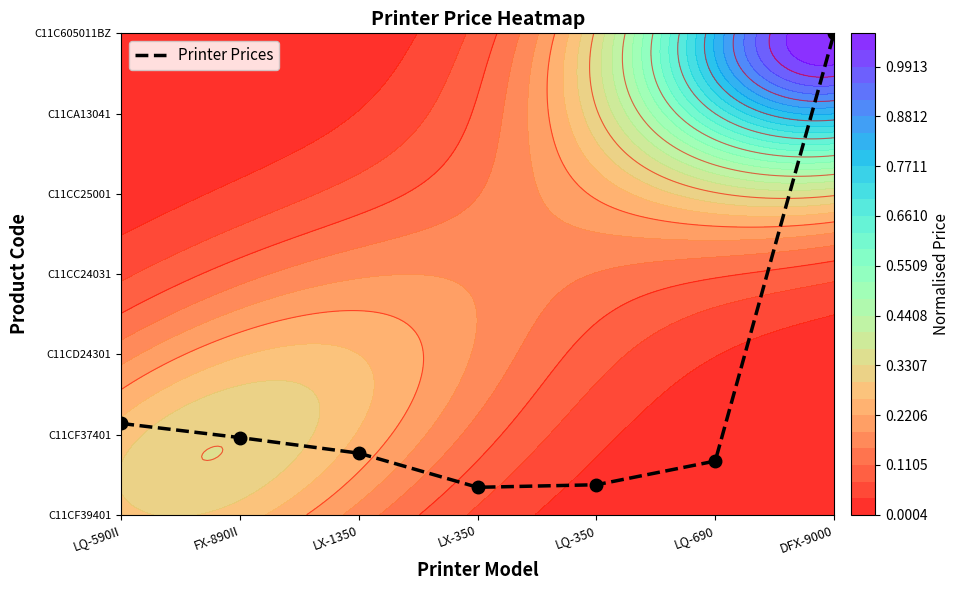

Count the number of data series in this chart.

1